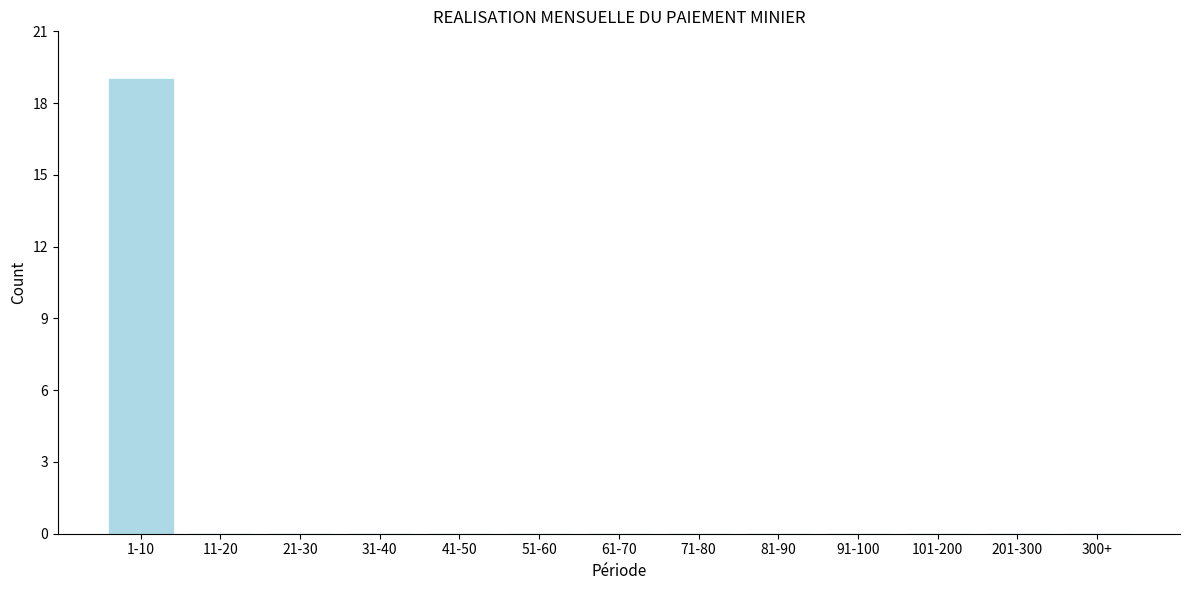

Reading left to right, list all the values displayed in this chart.

1-10=19	11-20=0	21-30=0	31-40=0	41-50=0	51-60=0	61-70=0	71-80=0	81-90=0	91-100=0	101-200=0	201-300=0	300+=0